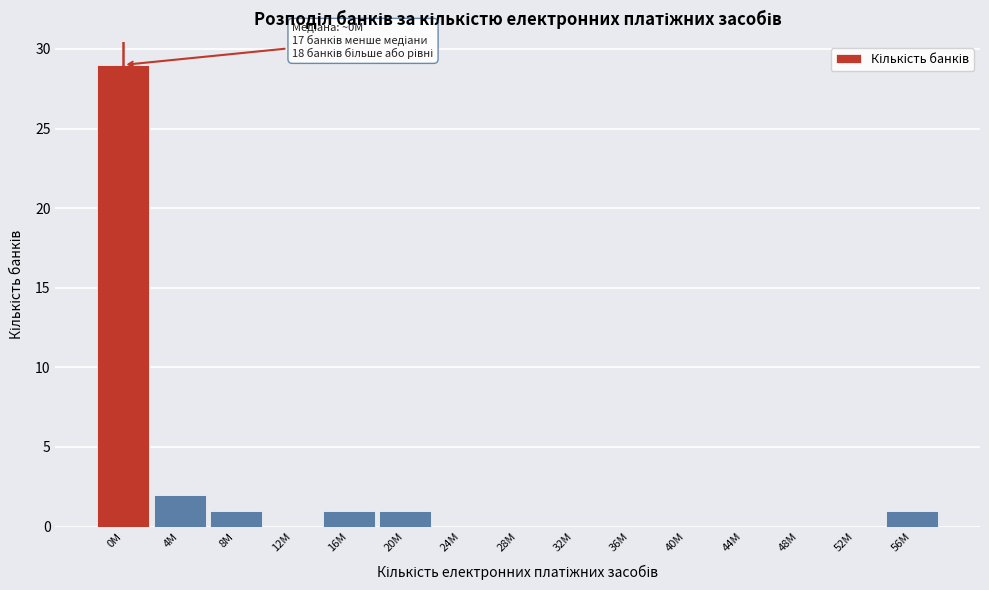

Reading left to right, transcribe all the data shown in this chart.

0M=29	4M=2	8M=1	12M=0	16M=1	20M=1	24M=0	28M=0	32M=0	36M=0	40M=0	44M=0	48M=0	52M=0	56M=1